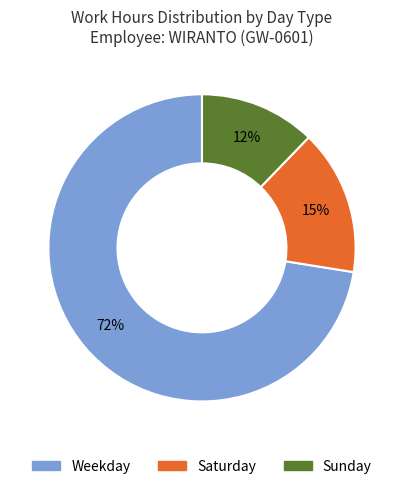

Count the number of slices in the pie.

3